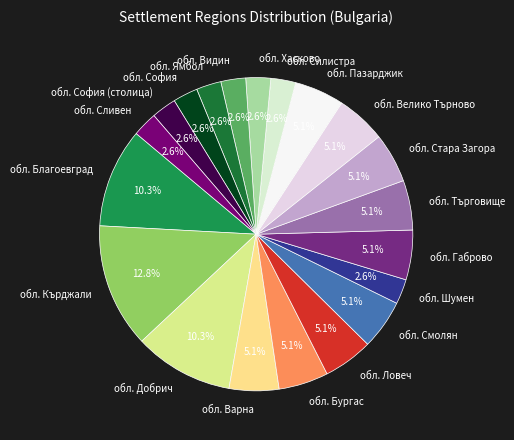

Which category has the biggest portion of the pie?

обл. Кърджали